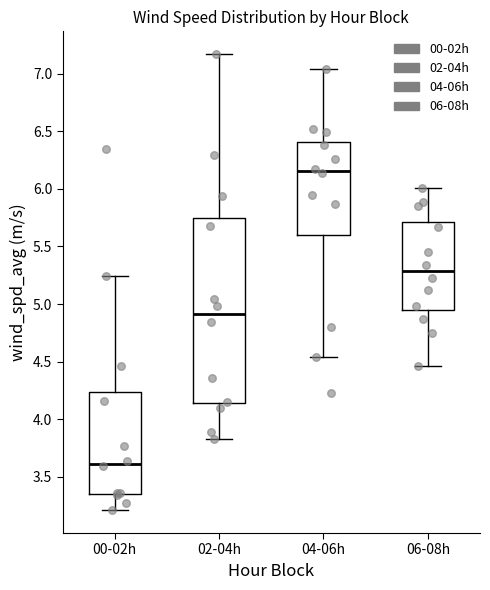

Reading left to right, read every box against the y-axis: the position of its median line, the range the box covers, and the ends of its whiskers. The values are not printed on the chart, so give them approximately, as read against the axis.

00-02h: median 3.60, box 3.35 to 4.25, whiskers 3.20 to 5.25
02-04h: median 4.90, box 4.15 to 5.75, whiskers 3.85 to 7.15
04-06h: median 6.15, box 5.60 to 6.40, whiskers 4.55 to 7.05
06-08h: median 5.30, box 4.95 to 5.70, whiskers 4.45 to 6.00